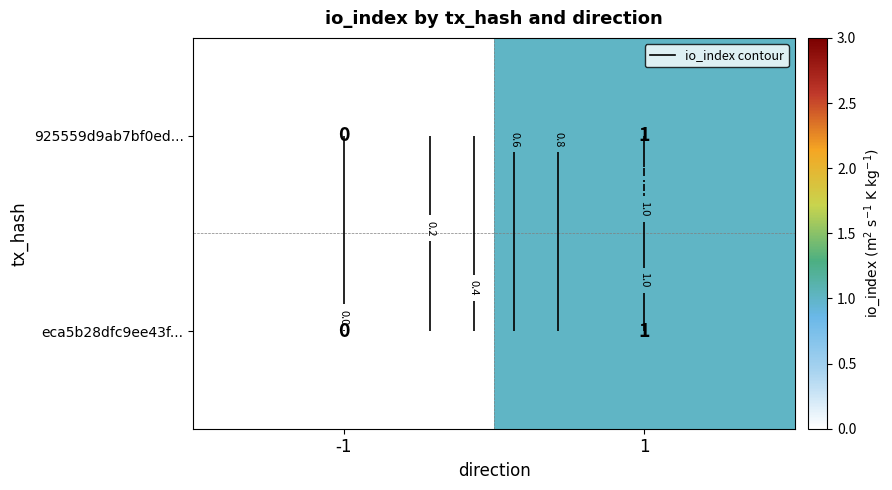

True or false: eca5b28dfc9ee43f... has a value of 2 at 1.

False